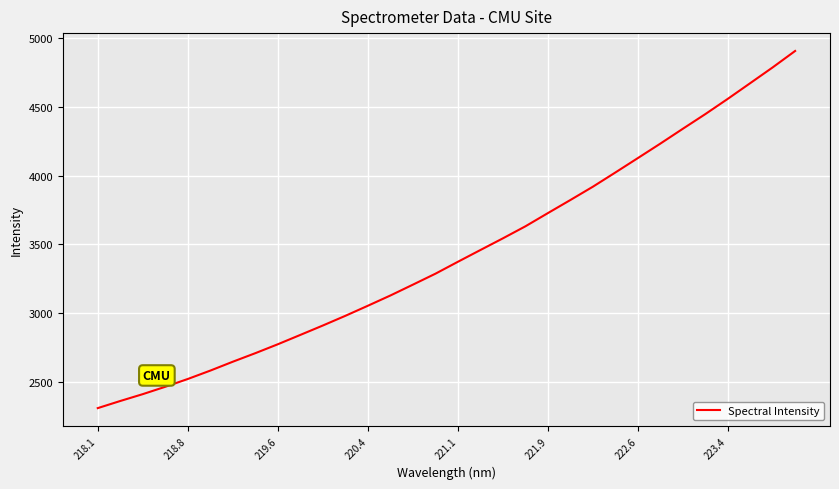

What is the maximum value shown in the chart?

4907.0